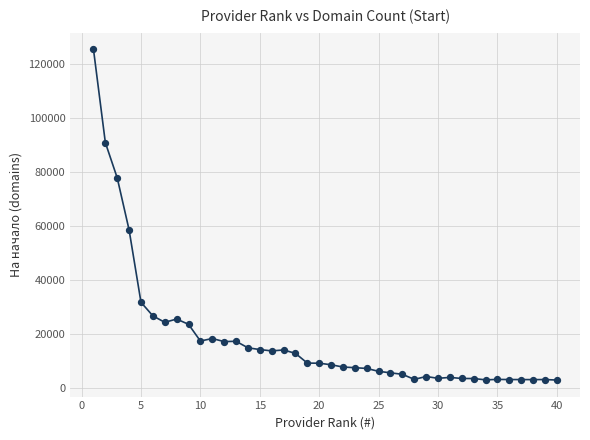

What is the range of X values (max minus min)?

39